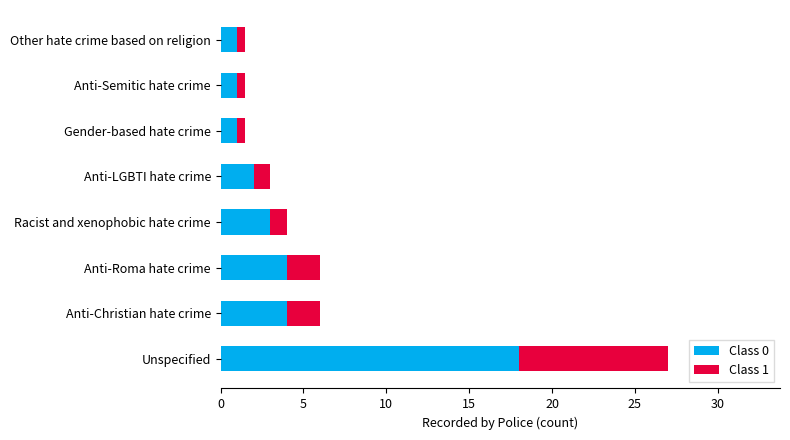

At which category is the sum across all series the highest?

Unspecified